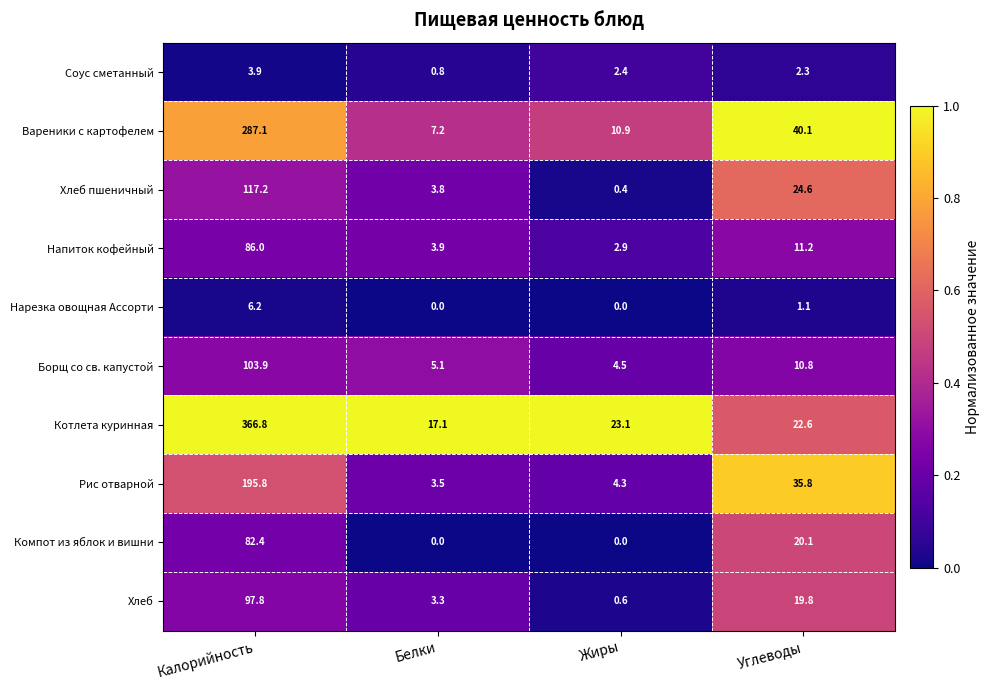

Which series has the widest spread of values?

Котлета куринная